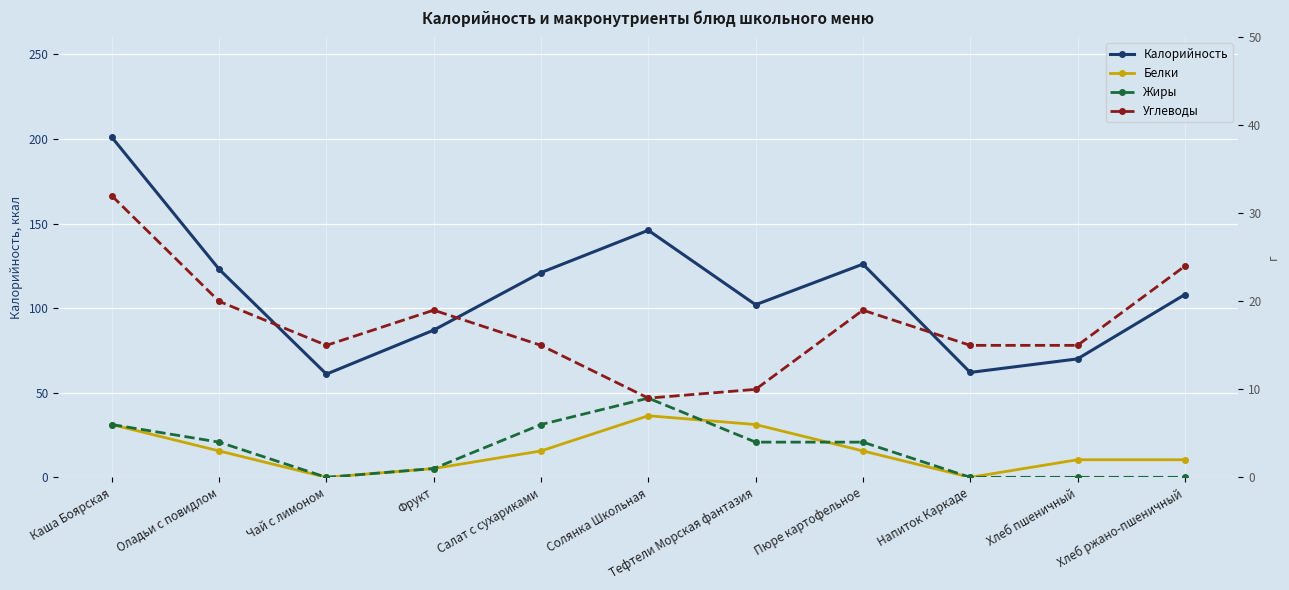

What is the average value of the Углеводы series?

18